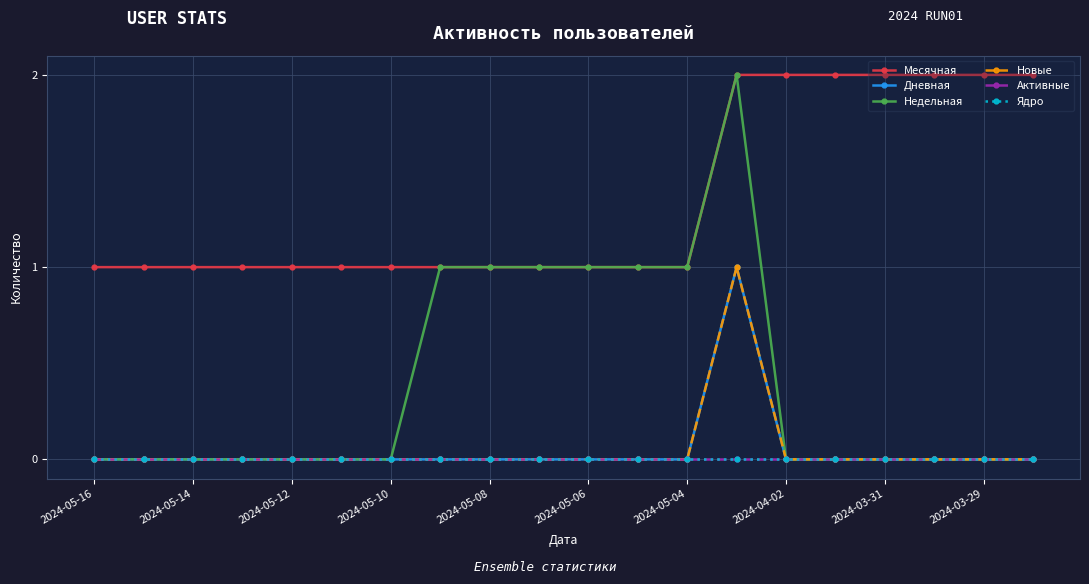

True or false: Новые and Дневная intersect in this chart.

False